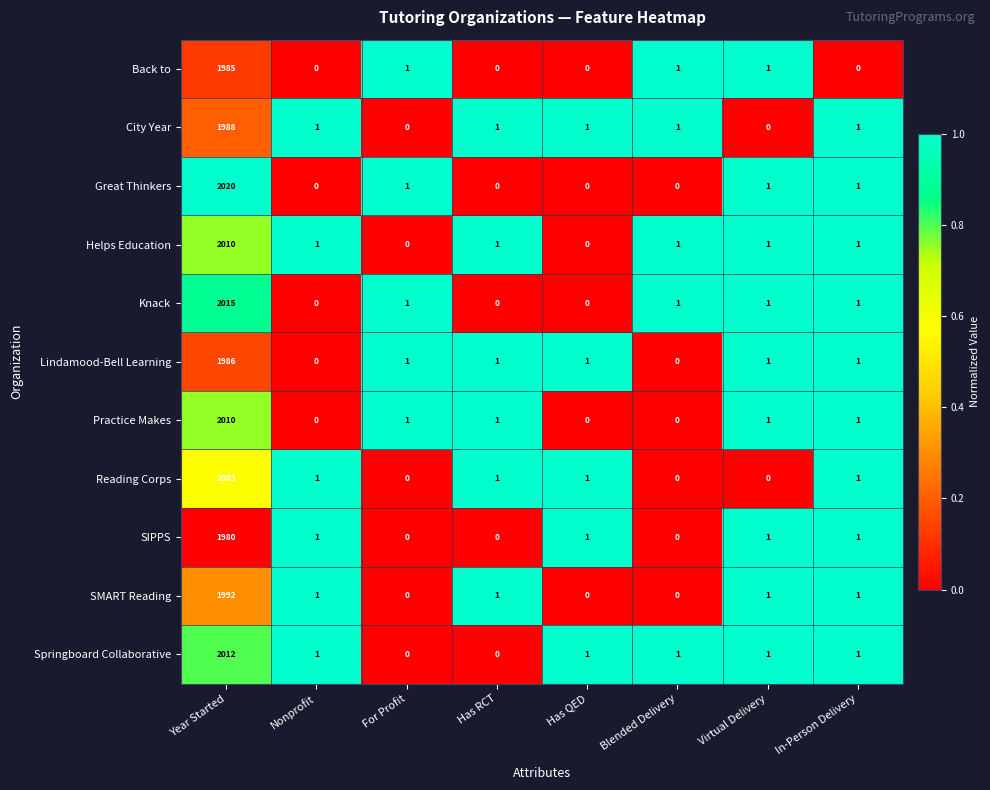

At which category is the sum across all series the highest?

Year Started